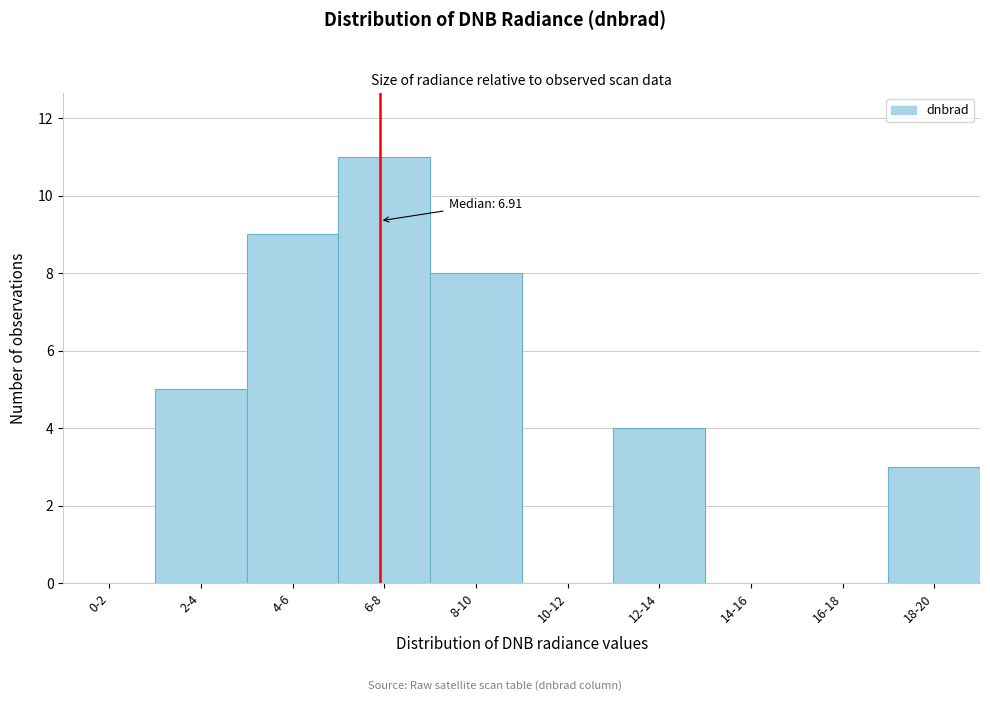

Reading left to right, what are all the values shown in this chart?

0-2=0	2-4=5	4-6=9	6-8=11	8-10=8	10-12=0	12-14=4	14-16=0	16-18=0	18-20=3